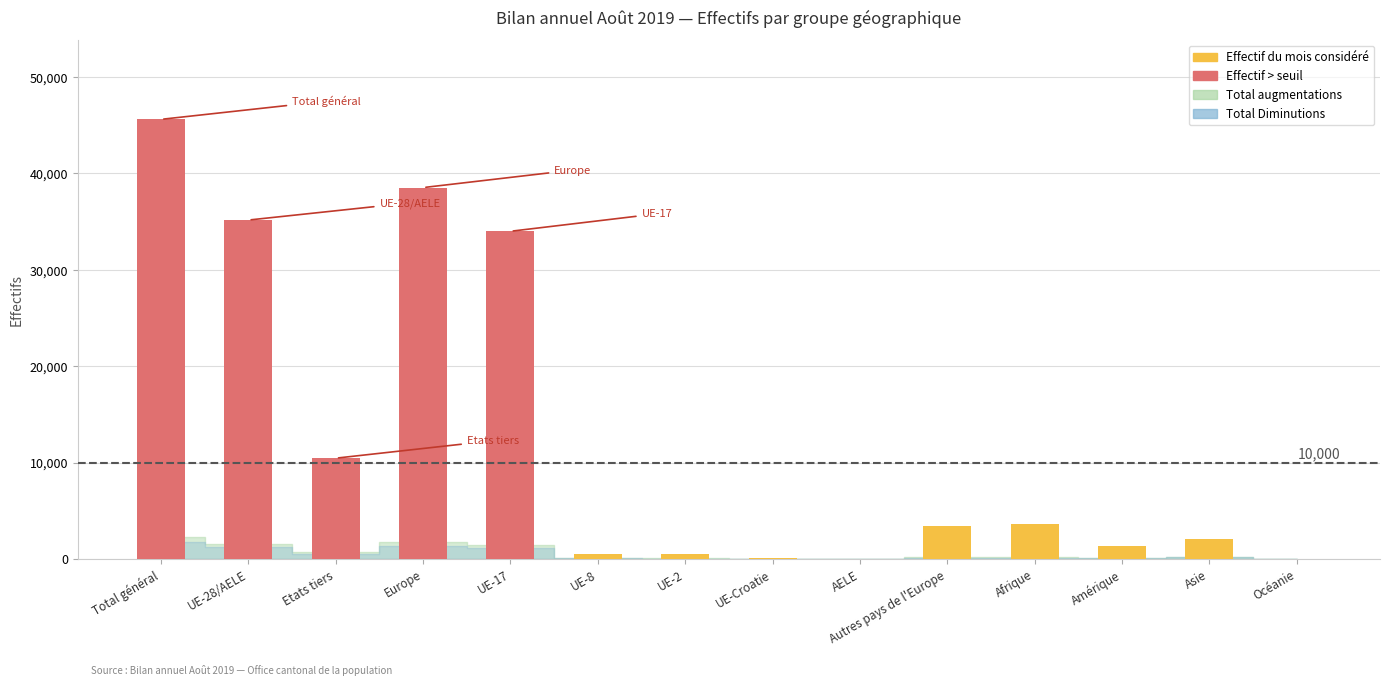

The chart shows a value of 3573 at Afrique. True or false?

True